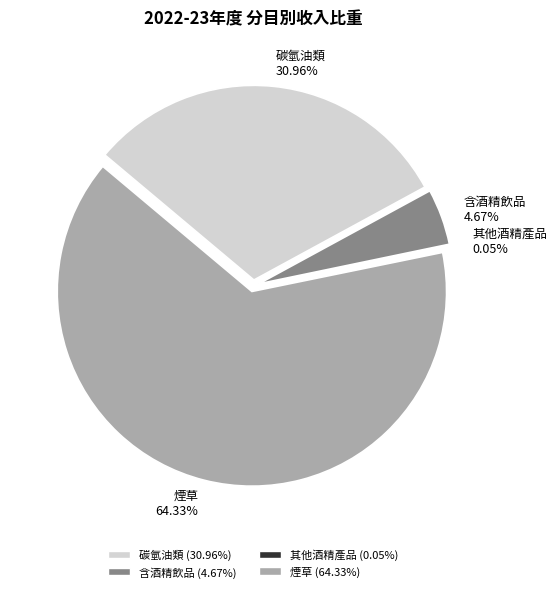

To the nearest percent, what is the combined percentage of 其他酒精產品 and 碳氫油類?

31%